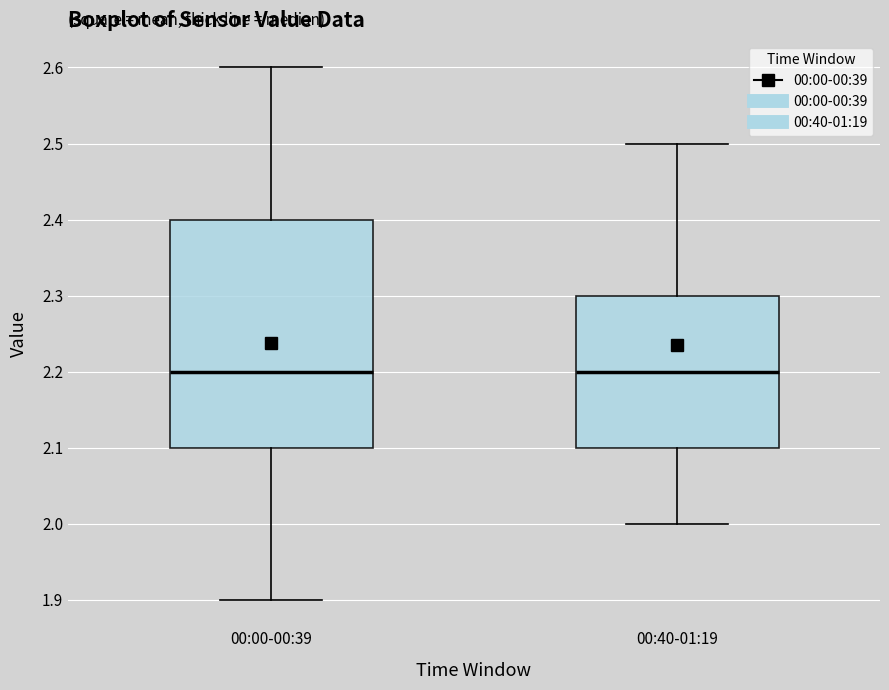

Where does the lower whisker of the box for 00:40-01:19 end on the y-axis? The values are not printed on the chart, so give them approximately, as read against the axis.

2.0